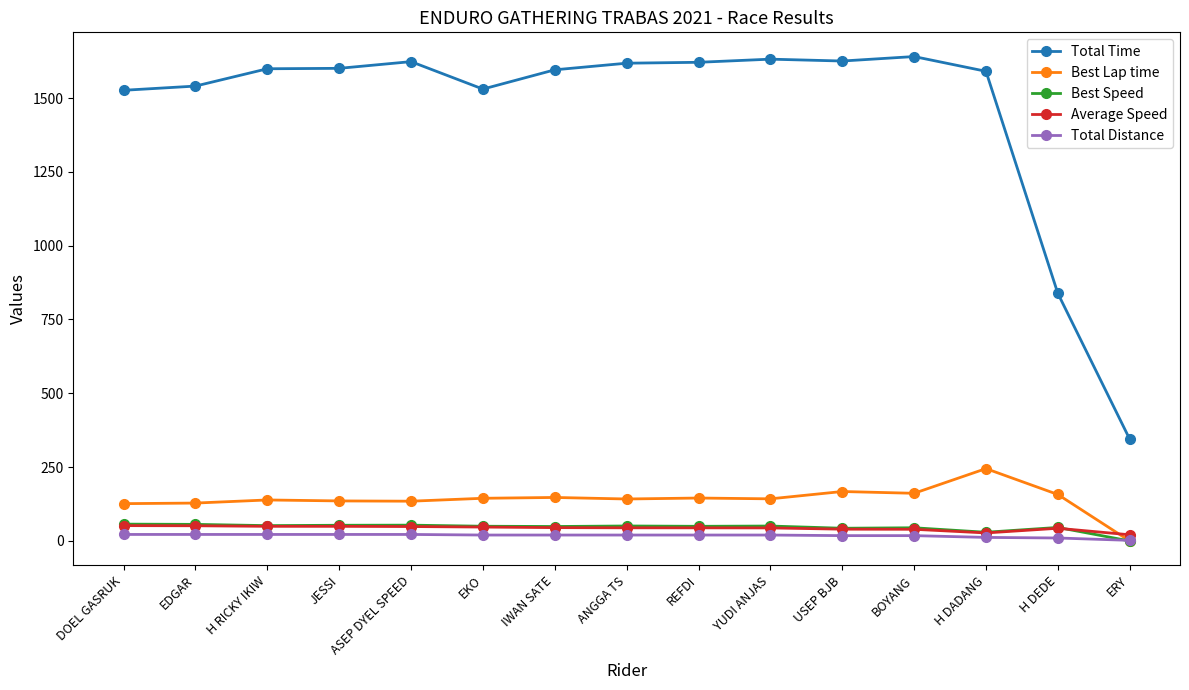

True or false: Best Lap time has more than 1 interior local peaks.

True